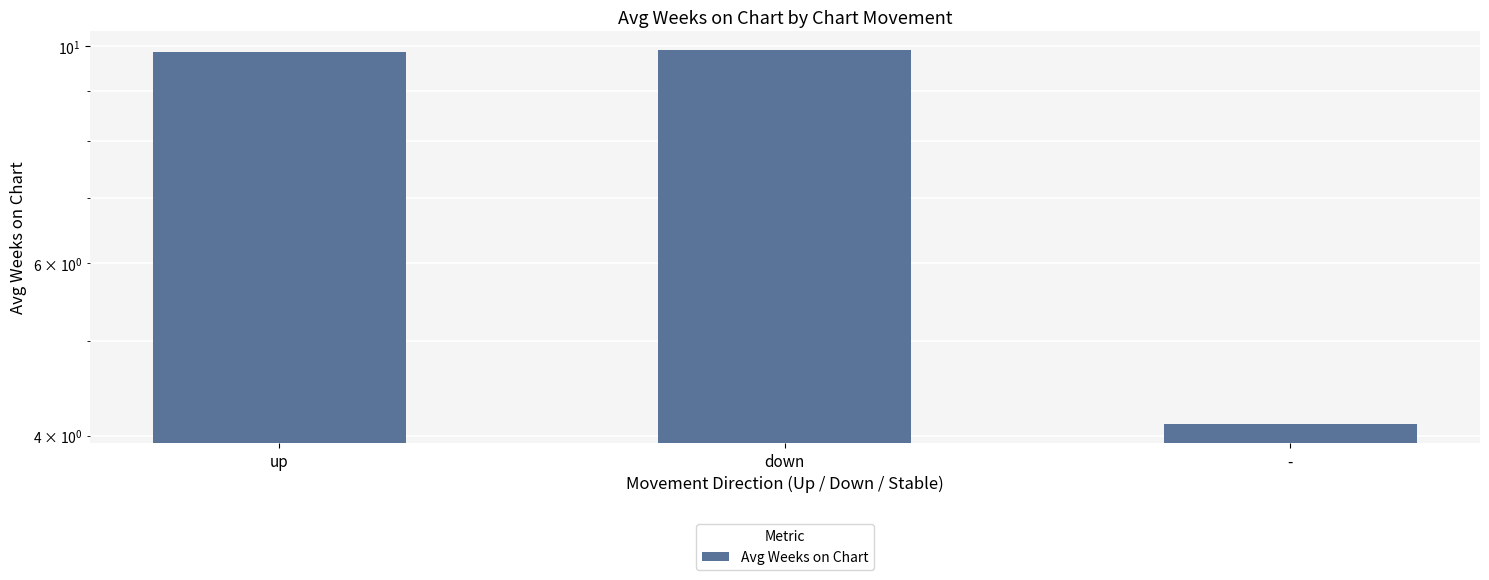

Are the bars grouped side by side (vs. stacked)?

No